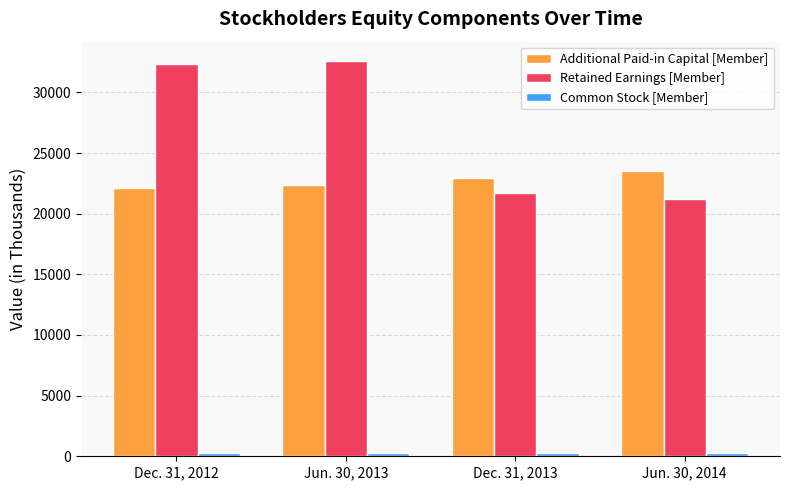

What position from the right is Jun. 30, 2014?

1